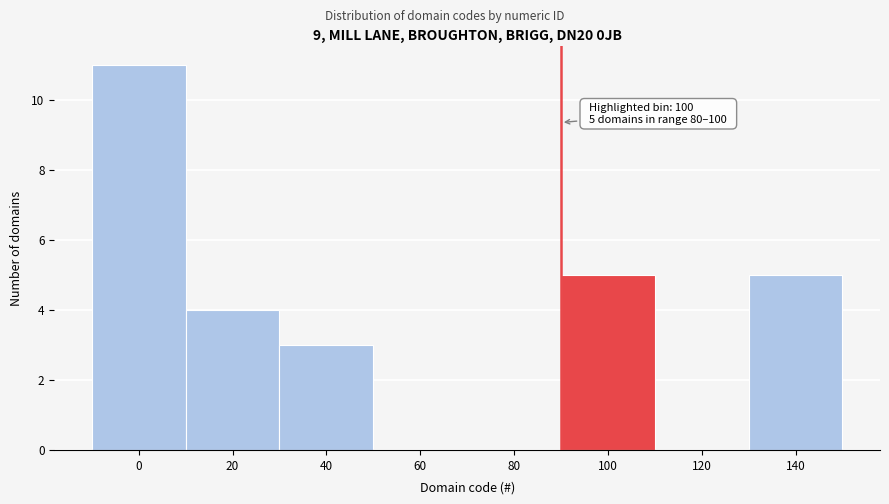

Reading left to right, extract all data points from this chart.

0=11	20=4	40=3	60=0	80=0	100=5	120=0	140=5